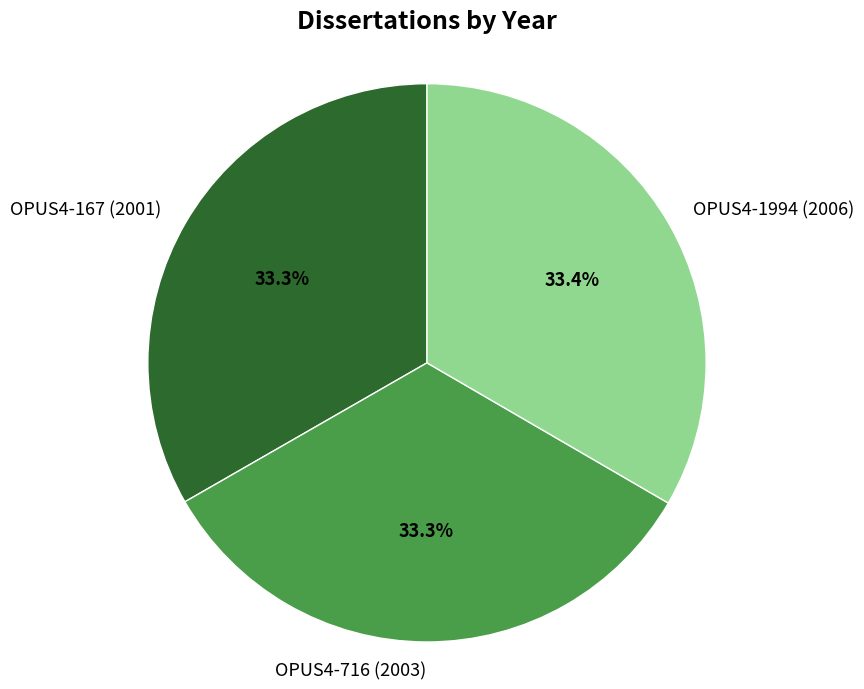

How many slices are in this pie chart?

3